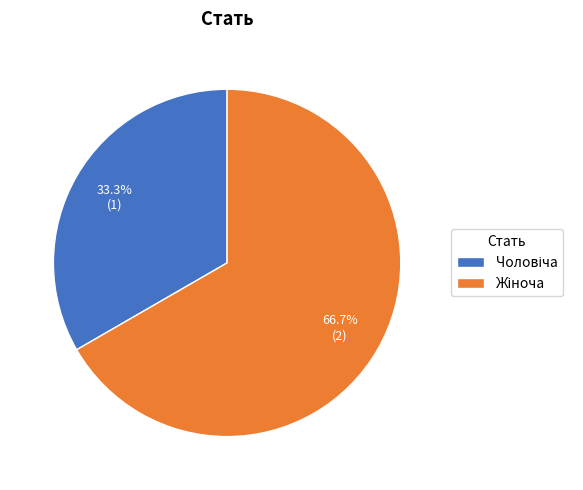

Is there a majority slice in this chart?

Yes